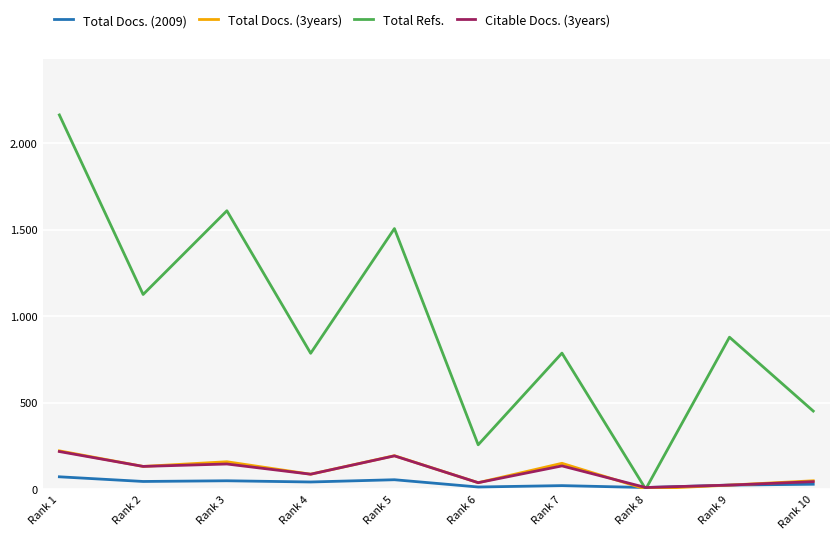

Does the chart display data point markers on the line(s)?

No